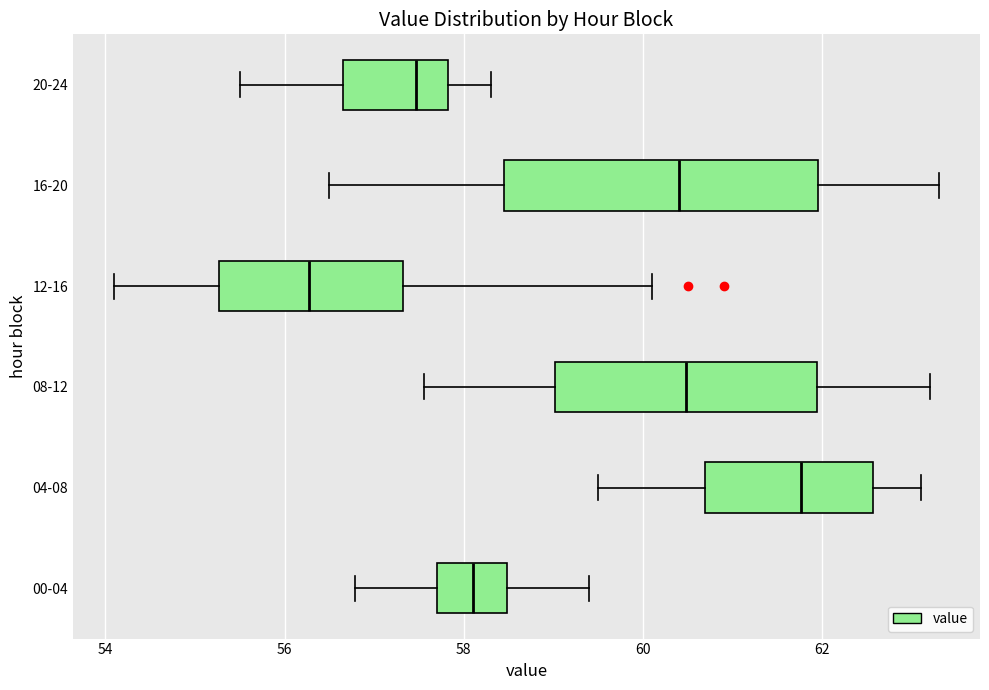

Which box's median line is the furthest to the left?

12-16